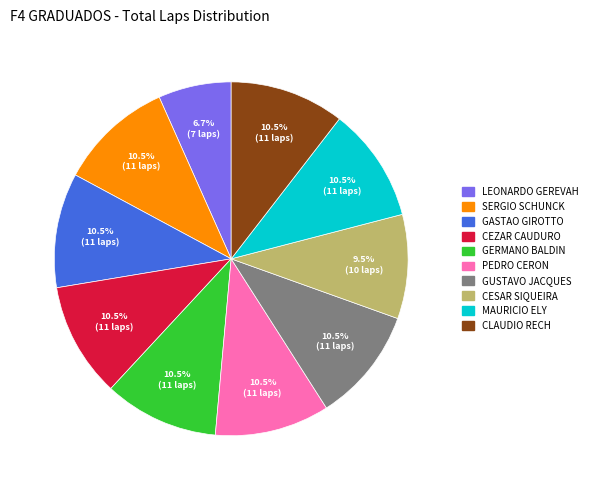

What is the smallest slice in the pie chart?

LEONARDO GEREVAH